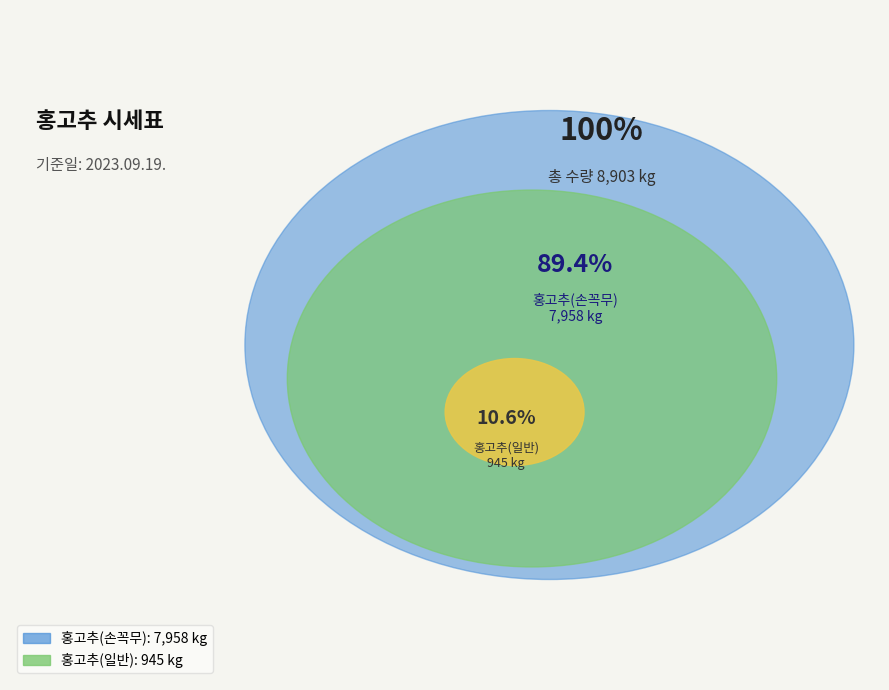

Which slice is the smallest?

홍고추(일반)